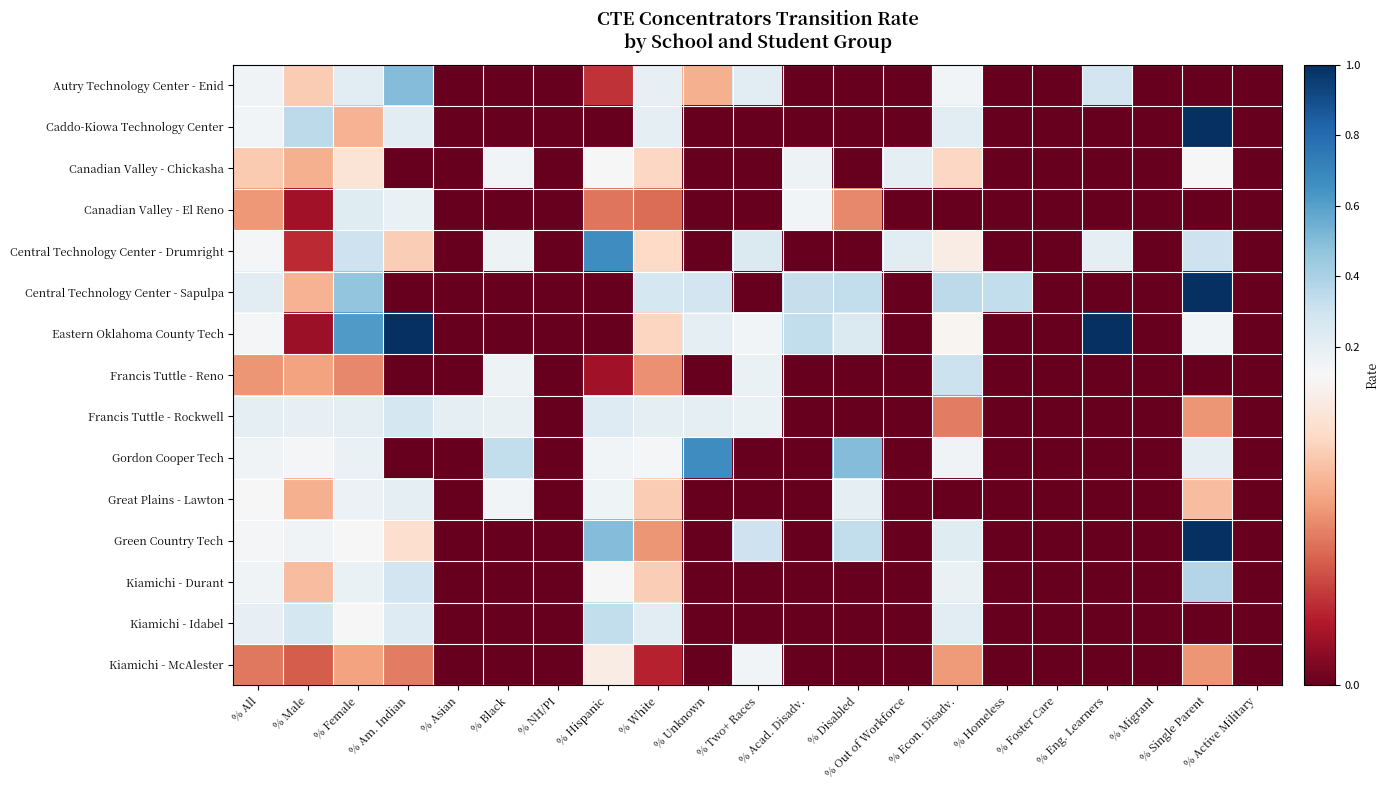

Reading left to right, what are all the values shown in this chart?

Autry Technology Center - Enid: % All=0.2	% Male=0.1	% Female=0.2	% Am. Indian=0.5	% Asian=0.0	% Black=0.0	% NH/PI=0.0	% Hispanic=0.0	% White=0.2	% Unknown=0.1	% Two+ Races=0.2	% Acad. Disadv.=0.0	% Disabled=0.0	% Out of Workforce=0.0	% Econ. Disadv.=0.1	% Homeless=0.0	% Foster Care=0.0	% Eng. Learners=0.3	% Migrant=0.0	% Single Parent=0.0	% Active Military=0.0
Caddo-Kiowa Technology Center: % All=0.1	% Male=0.4	% Female=0.1	% Am. Indian=0.2	% Asian=0.0	% Black=0.0	% NH/PI=0.0	% Hispanic=0.0	% White=0.2	% Unknown=0.0	% Two+ Races=0.0	% Acad. Disadv.=0.0	% Disabled=0.0	% Out of Workforce=0.0	% Econ. Disadv.=0.2	% Homeless=0.0	% Foster Care=0.0	% Eng. Learners=0.0	% Migrant=0.0	% Single Parent=1.0	% Active Military=0.0
Canadian Valley - Chickasha: % All=0.1	% Male=0.1	% Female=0.1	% Am. Indian=0.0	% Asian=0.0	% Black=0.1	% NH/PI=0.0	% Hispanic=0.1	% White=0.1	% Unknown=0.0	% Two+ Races=0.0	% Acad. Disadv.=0.2	% Disabled=0.0	% Out of Workforce=0.2	% Econ. Disadv.=0.1	% Homeless=0.0	% Foster Care=0.0	% Eng. Learners=0.0	% Migrant=0.0	% Single Parent=0.1	% Active Military=0.0
Canadian Valley - El Reno: % All=0.1	% Male=0.0	% Female=0.2	% Am. Indian=0.2	% Asian=0.0	% Black=0.0	% NH/PI=0.0	% Hispanic=0.1	% White=0.1	% Unknown=0.0	% Two+ Races=0.0	% Acad. Disadv.=0.1	% Disabled=0.1	% Out of Workforce=0.0	% Econ. Disadv.=0.0	% Homeless=0.0	% Foster Care=0.0	% Eng. Learners=0.0	% Migrant=0.0	% Single Parent=0.0	% Active Military=0.0
Central Technology Center - Drumright: % All=0.1	% Male=0.0	% Female=0.3	% Am. Indian=0.1	% Asian=0.0	% Black=0.2	% NH/PI=0.0	% Hispanic=0.7	% White=0.1	% Unknown=0.0	% Two+ Races=0.2	% Acad. Disadv.=0.0	% Disabled=0.0	% Out of Workforce=0.2	% Econ. Disadv.=0.1	% Homeless=0.0	% Foster Care=0.0	% Eng. Learners=0.2	% Migrant=0.0	% Single Parent=0.3	% Active Military=0.0
Central Technology Center - Sapulpa: % All=0.2	% Male=0.1	% Female=0.5	% Am. Indian=0.0	% Asian=0.0	% Black=0.0	% NH/PI=0.0	% Hispanic=0.0	% White=0.3	% Unknown=0.3	% Two+ Races=0.0	% Acad. Disadv.=0.3	% Disabled=0.3	% Out of Workforce=0.0	% Econ. Disadv.=0.3	% Homeless=0.3	% Foster Care=0.0	% Eng. Learners=0.0	% Migrant=0.0	% Single Parent=1.0	% Active Military=0.0
Eastern Oklahoma County Tech: % All=0.1	% Male=0.0	% Female=0.6	% Am. Indian=1.0	% Asian=0.0	% Black=0.0	% NH/PI=0.0	% Hispanic=0.0	% White=0.1	% Unknown=0.2	% Two+ Races=0.1	% Acad. Disadv.=0.3	% Disabled=0.2	% Out of Workforce=0.0	% Econ. Disadv.=0.1	% Homeless=0.0	% Foster Care=0.0	% Eng. Learners=1.0	% Migrant=0.0	% Single Parent=0.1	% Active Military=0.0
Francis Tuttle - Reno: % All=0.1	% Male=0.1	% Female=0.1	% Am. Indian=0.0	% Asian=0.0	% Black=0.2	% NH/PI=0.0	% Hispanic=0.0	% White=0.1	% Unknown=0.0	% Two+ Races=0.2	% Acad. Disadv.=0.0	% Disabled=0.0	% Out of Workforce=0.0	% Econ. Disadv.=0.3	% Homeless=0.0	% Foster Care=0.0	% Eng. Learners=0.0	% Migrant=0.0	% Single Parent=0.0	% Active Military=0.0
Francis Tuttle - Rockwell: % All=0.2	% Male=0.2	% Female=0.2	% Am. Indian=0.3	% Asian=0.2	% Black=0.2	% NH/PI=0.0	% Hispanic=0.2	% White=0.2	% Unknown=0.2	% Two+ Races=0.2	% Acad. Disadv.=0.0	% Disabled=0.0	% Out of Workforce=0.0	% Econ. Disadv.=0.1	% Homeless=0.0	% Foster Care=0.0	% Eng. Learners=0.0	% Migrant=0.0	% Single Parent=0.1	% Active Military=0.0
Gordon Cooper Tech: % All=0.1	% Male=0.1	% Female=0.2	% Am. Indian=0.0	% Asian=0.0	% Black=0.3	% NH/PI=0.0	% Hispanic=0.1	% White=0.1	% Unknown=0.7	% Two+ Races=0.0	% Acad. Disadv.=0.0	% Disabled=0.5	% Out of Workforce=0.0	% Econ. Disadv.=0.2	% Homeless=0.0	% Foster Care=0.0	% Eng. Learners=0.0	% Migrant=0.0	% Single Parent=0.2	% Active Military=0.0
Great Plains - Lawton: % All=0.1	% Male=0.1	% Female=0.2	% Am. Indian=0.2	% Asian=0.0	% Black=0.1	% NH/PI=0.0	% Hispanic=0.2	% White=0.1	% Unknown=0.0	% Two+ Races=0.0	% Acad. Disadv.=0.0	% Disabled=0.2	% Out of Workforce=0.0	% Econ. Disadv.=0.0	% Homeless=0.0	% Foster Care=0.0	% Eng. Learners=0.0	% Migrant=0.0	% Single Parent=0.1	% Active Military=0.0
Green Country Tech: % All=0.1	% Male=0.1	% Female=0.1	% Am. Indian=0.1	% Asian=0.0	% Black=0.0	% NH/PI=0.0	% Hispanic=0.5	% White=0.1	% Unknown=0.0	% Two+ Races=0.3	% Acad. Disadv.=0.0	% Disabled=0.3	% Out of Workforce=0.0	% Econ. Disadv.=0.2	% Homeless=0.0	% Foster Care=0.0	% Eng. Learners=0.0	% Migrant=0.0	% Single Parent=1.0	% Active Military=0.0
Kiamichi - Durant: % All=0.1	% Male=0.1	% Female=0.2	% Am. Indian=0.3	% Asian=0.0	% Black=0.0	% NH/PI=0.0	% Hispanic=0.1	% White=0.1	% Unknown=0.0	% Two+ Races=0.0	% Acad. Disadv.=0.0	% Disabled=0.0	% Out of Workforce=0.0	% Econ. Disadv.=0.2	% Homeless=0.0	% Foster Care=0.0	% Eng. Learners=0.0	% Migrant=0.0	% Single Parent=0.4	% Active Military=0.0
Kiamichi - Idabel: % All=0.2	% Male=0.3	% Female=0.1	% Am. Indian=0.2	% Asian=0.0	% Black=0.0	% NH/PI=0.0	% Hispanic=0.3	% White=0.2	% Unknown=0.0	% Two+ Races=0.0	% Acad. Disadv.=0.0	% Disabled=0.0	% Out of Workforce=0.0	% Econ. Disadv.=0.2	% Homeless=0.0	% Foster Care=0.0	% Eng. Learners=0.0	% Migrant=0.0	% Single Parent=0.0	% Active Military=0.0
Kiamichi - McAlester: % All=0.1	% Male=0.0	% Female=0.1	% Am. Indian=0.1	% Asian=0.0	% Black=0.0	% NH/PI=0.0	% Hispanic=0.1	% White=0.0	% Unknown=0.0	% Two+ Races=0.1	% Acad. Disadv.=0.0	% Disabled=0.0	% Out of Workforce=0.0	% Econ. Disadv.=0.1	% Homeless=0.0	% Foster Care=0.0	% Eng. Learners=0.0	% Migrant=0.0	% Single Parent=0.1	% Active Military=0.0